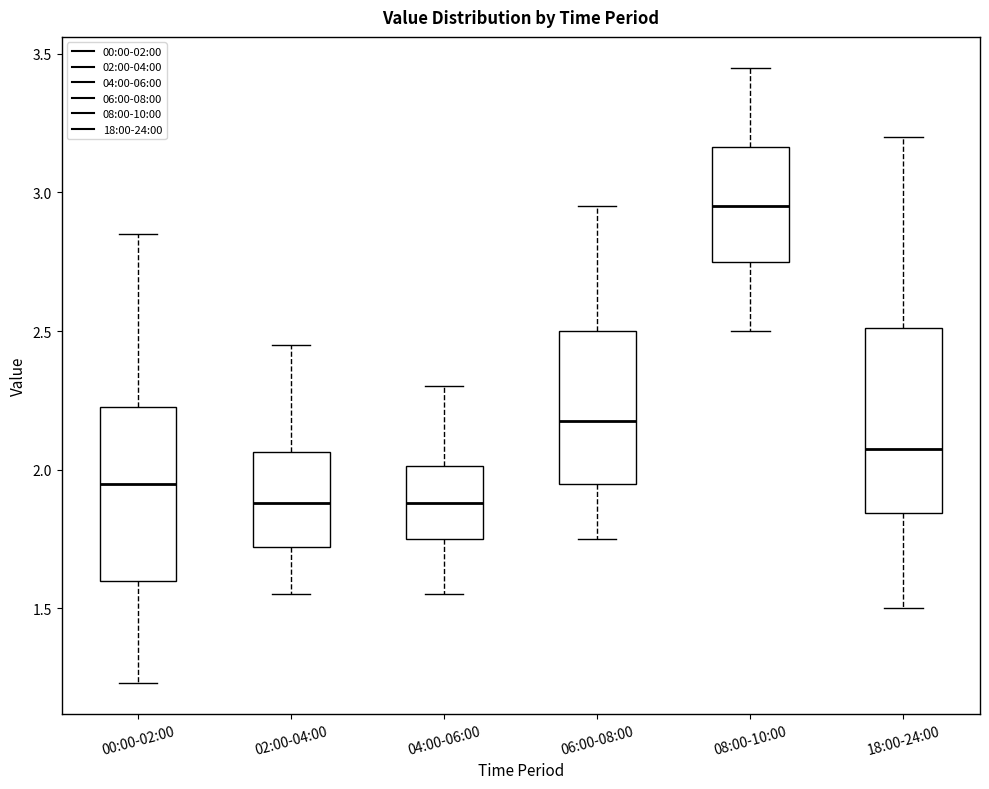

Reading left to right, read every box against the y-axis: the position of its median line, the range the box covers, and the ends of its whiskers. The values are not printed on the chart, so give them approximately, as read against the axis.

00:00-02:00: median 1.95, box 1.60 to 2.25, whiskers 1.25 to 2.85
02:00-04:00: median 1.90, box 1.70 to 2.05, whiskers 1.55 to 2.45
04:00-06:00: median 1.90, box 1.75 to 2.00, whiskers 1.55 to 2.30
06:00-08:00: median 2.20, box 1.95 to 2.50, whiskers 1.75 to 2.95
08:00-10:00: median 2.95, box 2.75 to 3.15, whiskers 2.50 to 3.45
18:00-24:00: median 2.10, box 1.85 to 2.50, whiskers 1.50 to 3.20